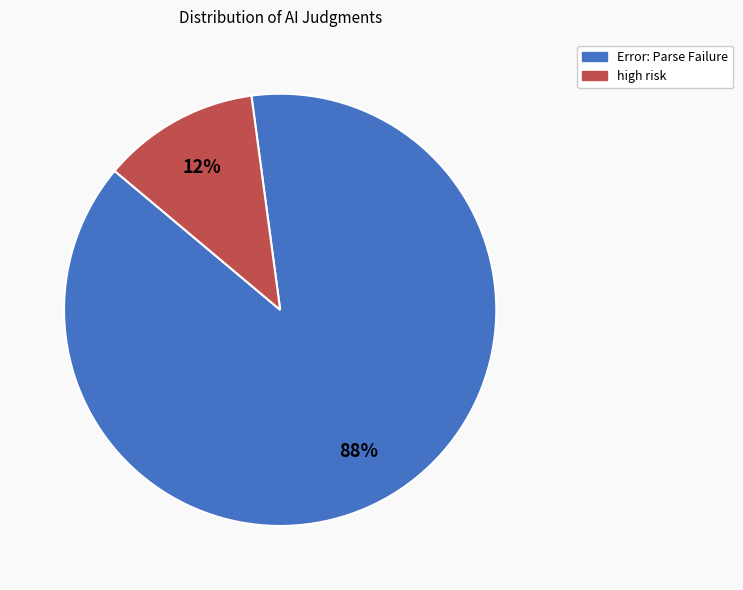

To the nearest percent, what portion does Error: Parse Failure represent?

88%